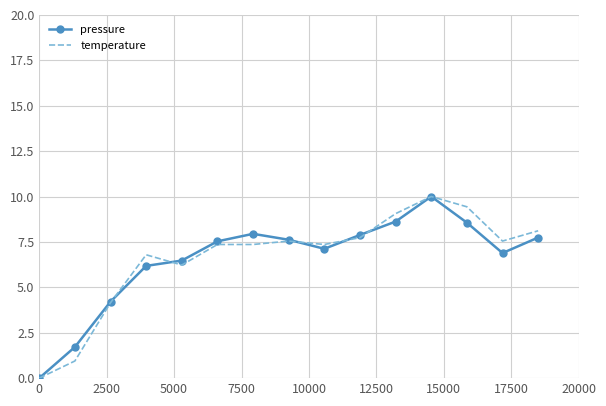

What is the maximum value shown in the chart?

10.0